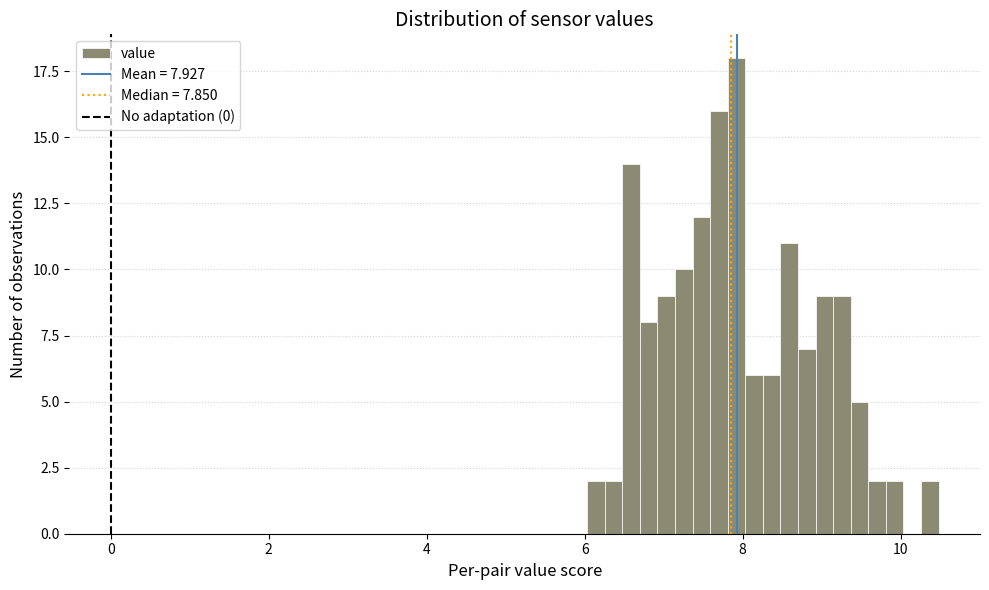

Read against the x-axis, roughly where is the centre of the tallest bar?

8.0